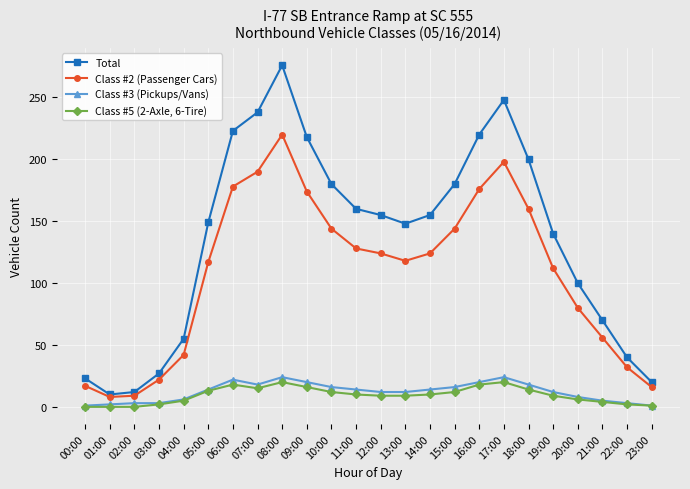

At 07:00, list the series in order from largest to smallest.

Total, Class #2 (Passenger Cars), Class #3 (Pickups/Vans), Class #5 (2-Axle, 6-Tire)